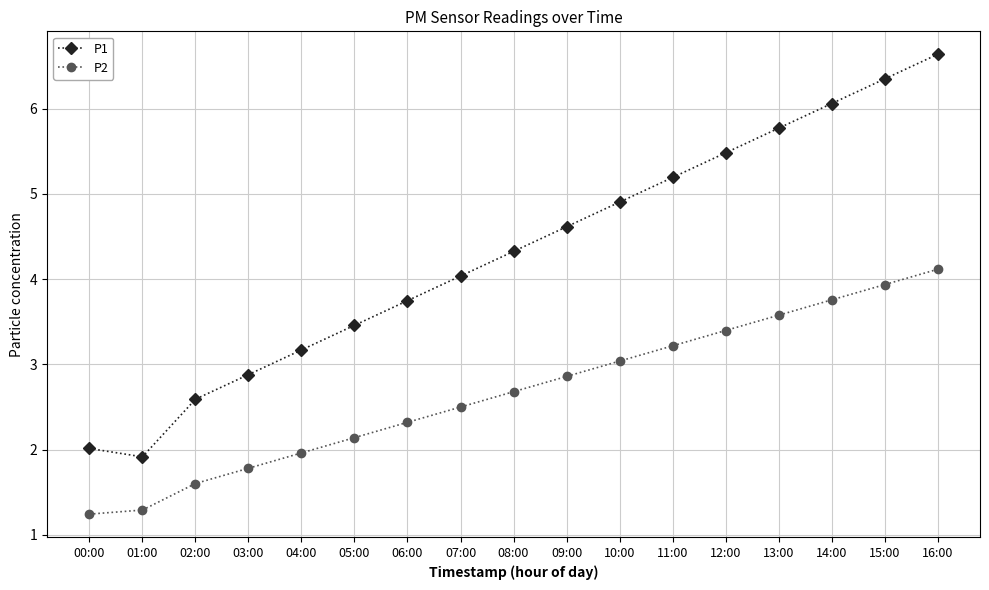

Where does the P1 series first go above 4?

07:00